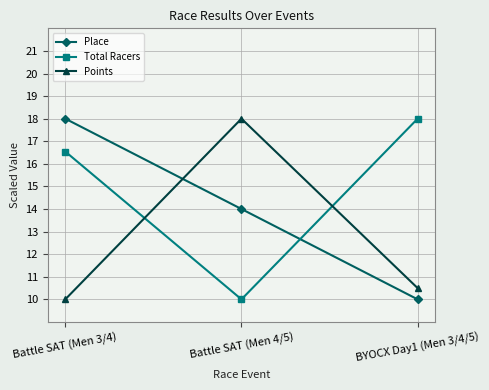

Count the number of data series in this chart.

3